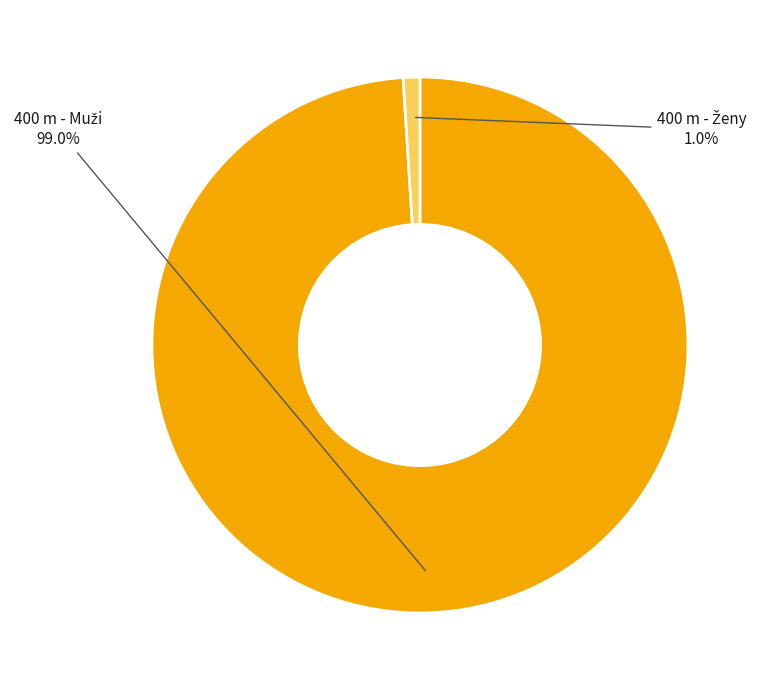

To the nearest percent, what is the difference between the largest and smallest slice percentages?

98%